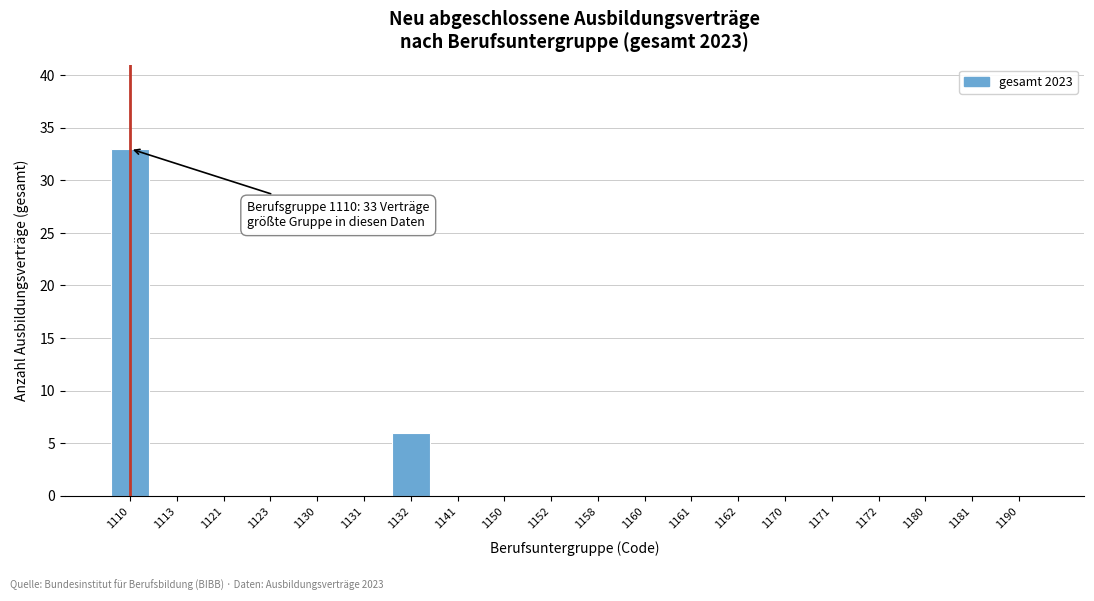

Reading left to right, extract all data points from this chart.

1110=33	1113=0	1121=0	1123=0	1130=0	1131=0	1132=6	1141=0	1150=0	1152=0	1158=0	1160=0	1161=0	1162=0	1170=0	1171=0	1172=0	1180=0	1181=0	1190=0